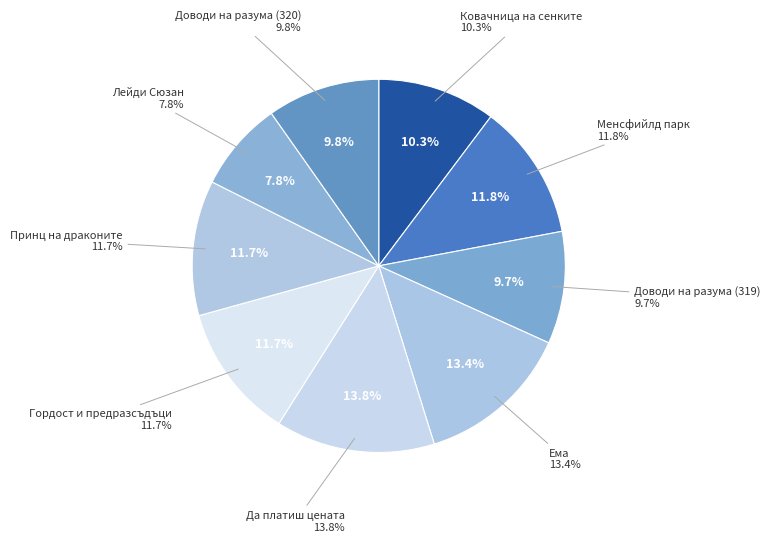

Which category has the biggest portion of the pie?

Да платиш цената (452)